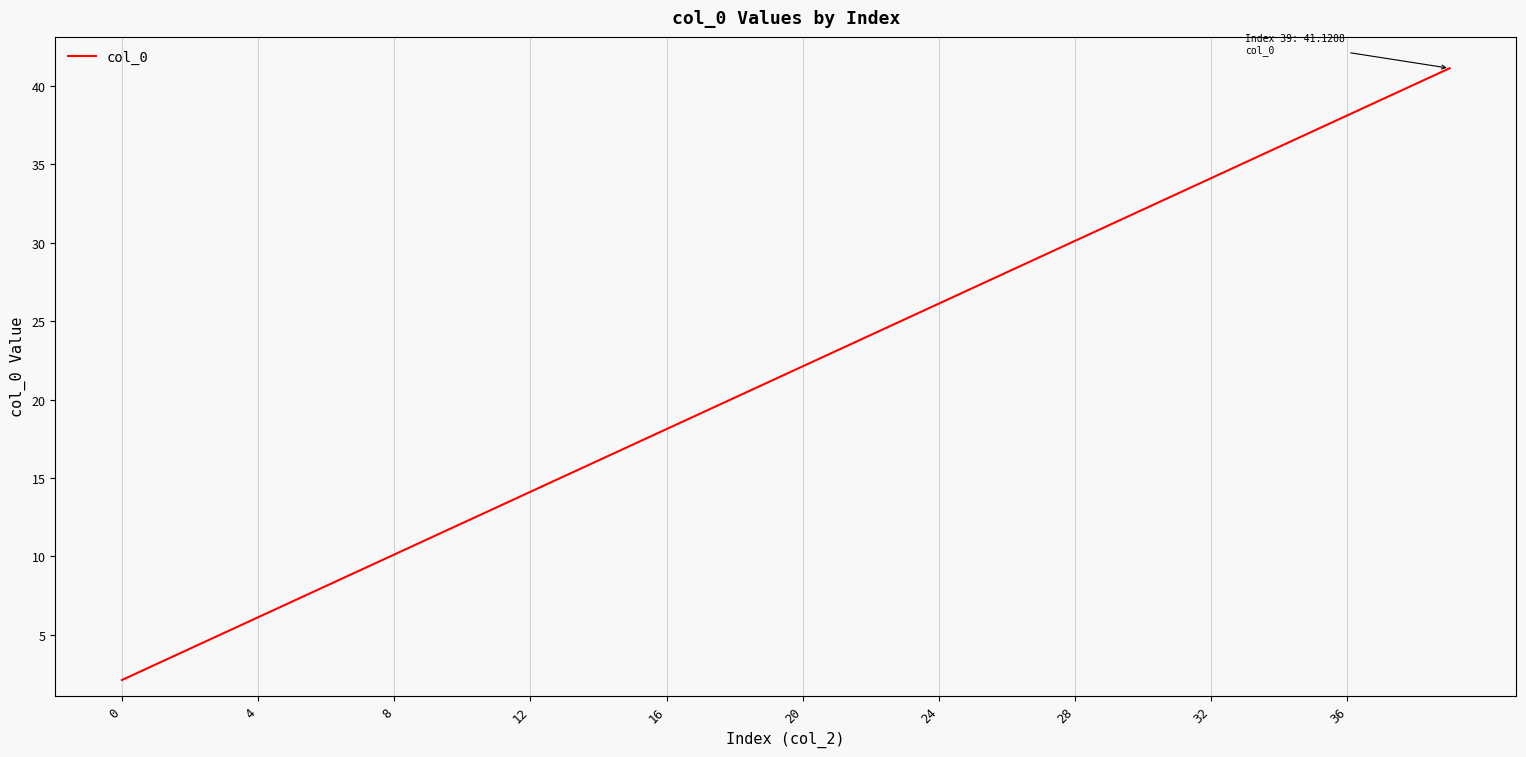

How many values exceed 22?

20